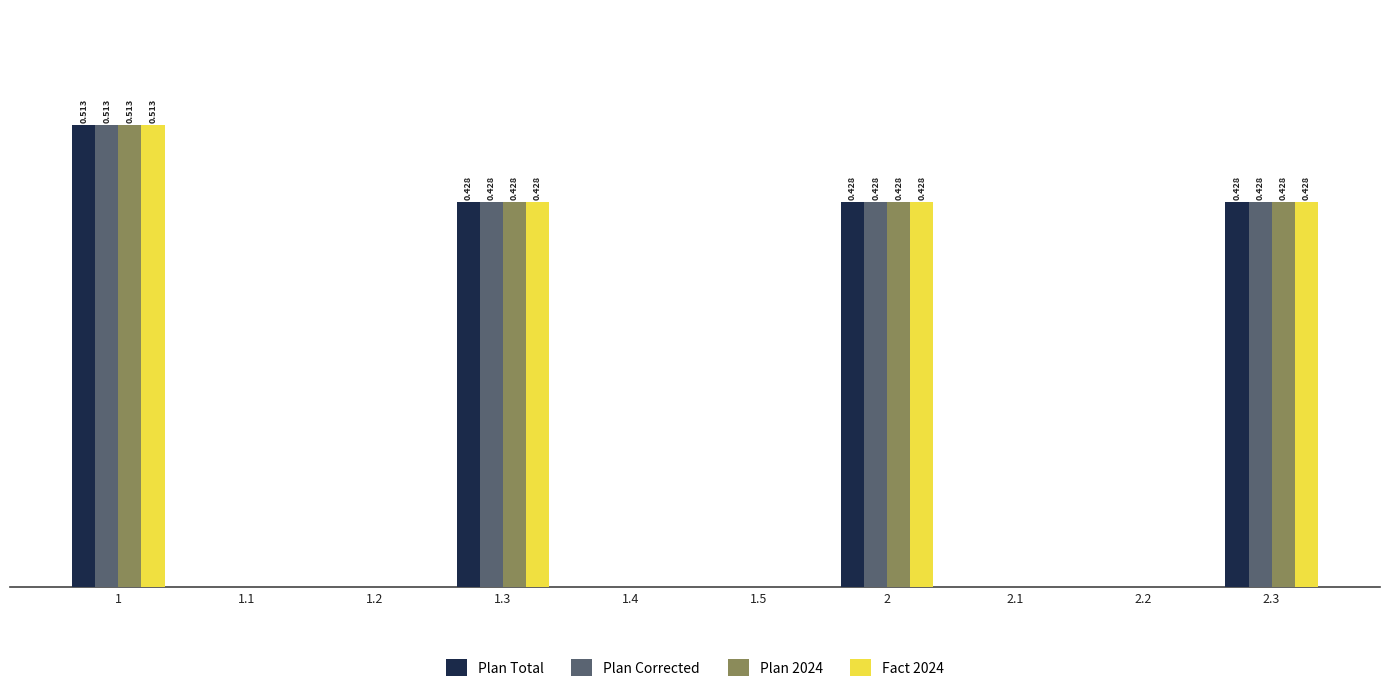

Are the bars grouped side by side (vs. stacked)?

Yes